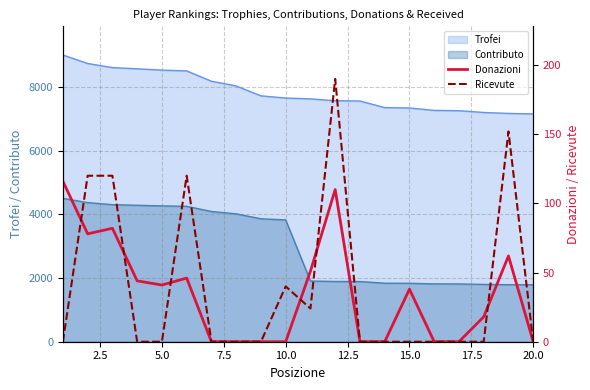

True or false: Trofei and Contributo intersect in this chart.

False